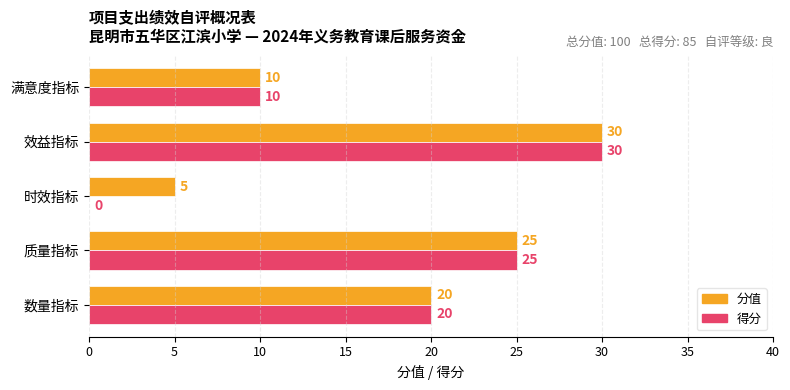

Is the value of 得分 at 质量指标 greater than the value of 分值 at 满意度指标?

Yes